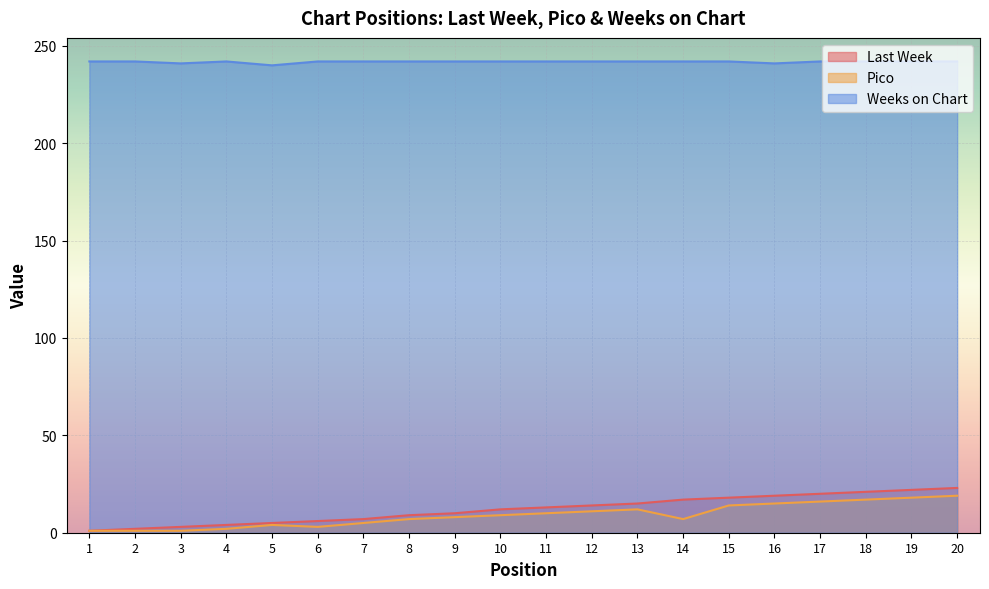

What is the sum of the Pico values at 5 and 3?

5